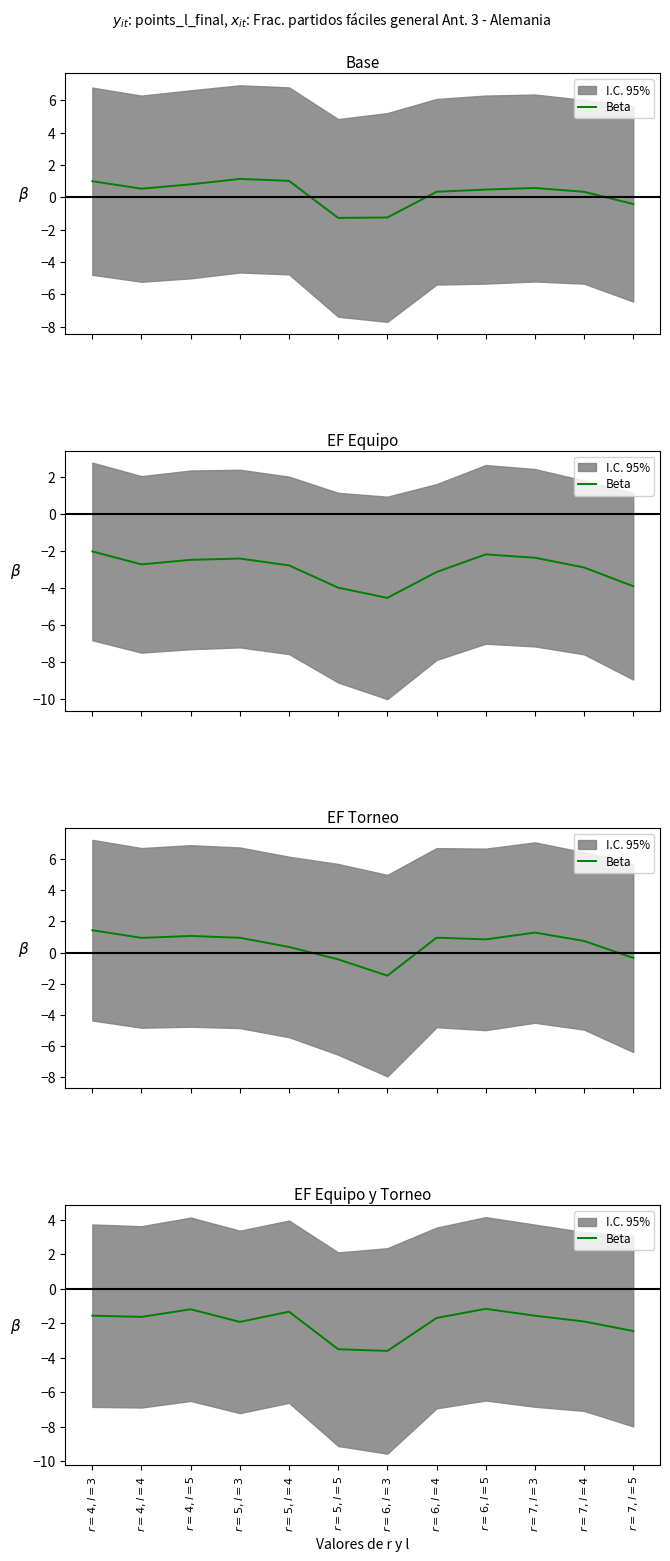

Reading left to right, extract all data points from this chart.

-1.6	-1.6	-1.2	-1.9	-1.3	-3.5	-3.6	-1.7	-1.2	-1.6	-1.9	-2.4